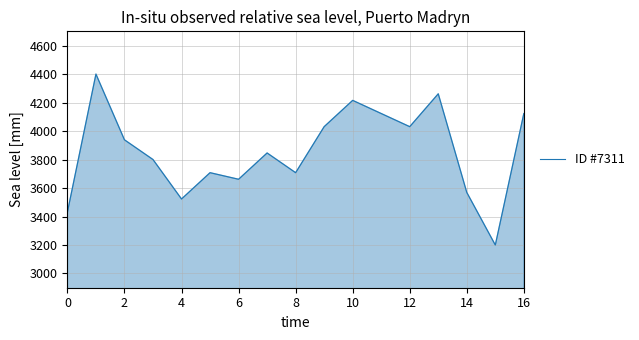

What is the maximum value shown in the chart?

4400.0